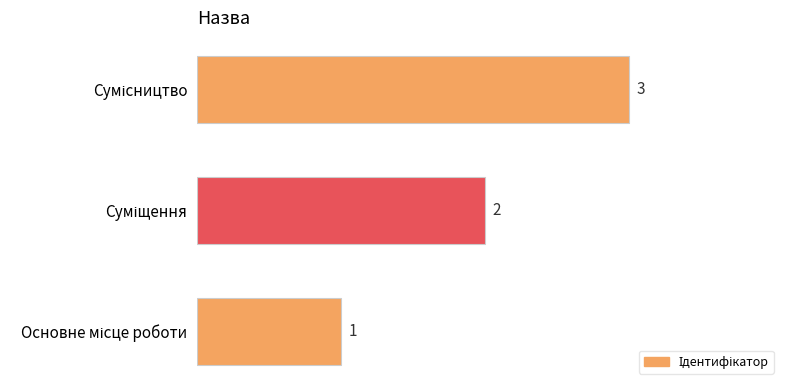

What is the sum of all values?

6